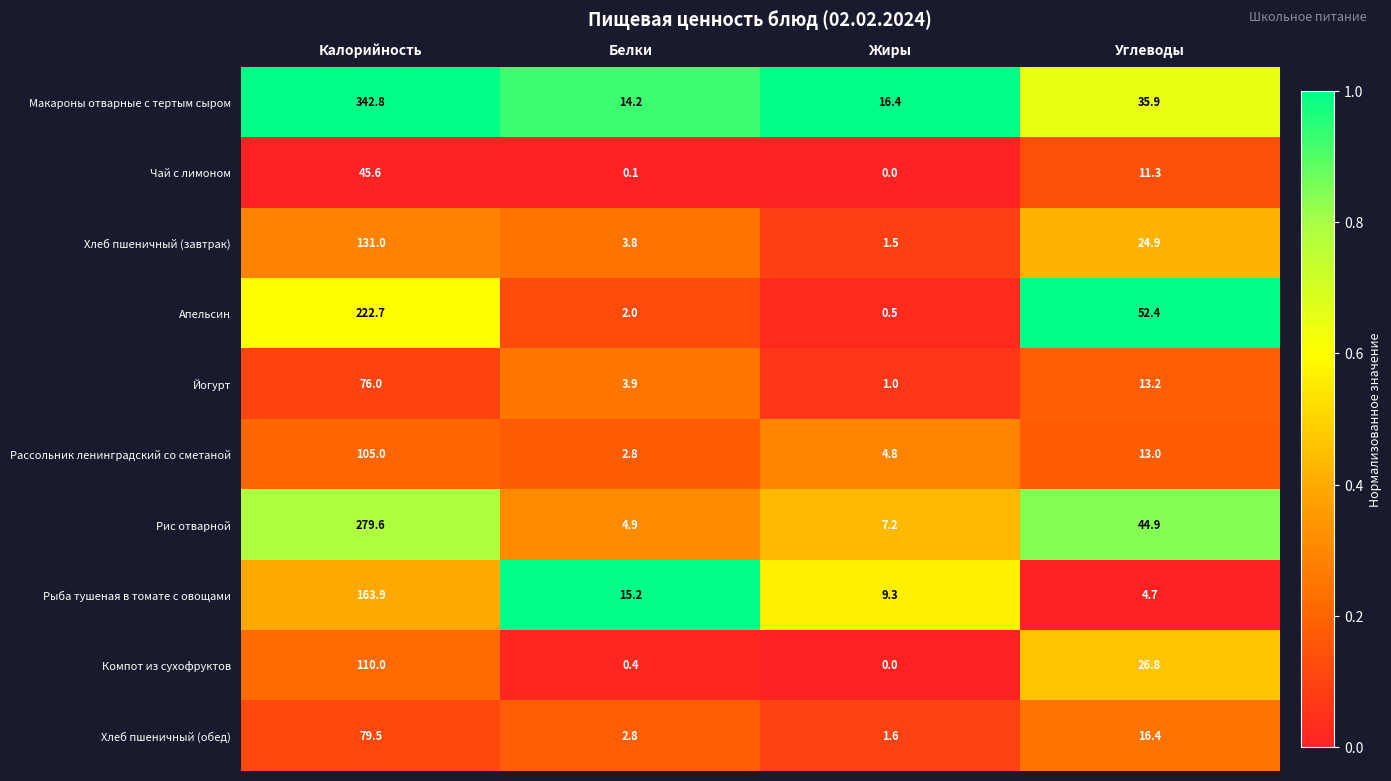

The value of Рис отварной at Белки is 7.5. True or false?

False